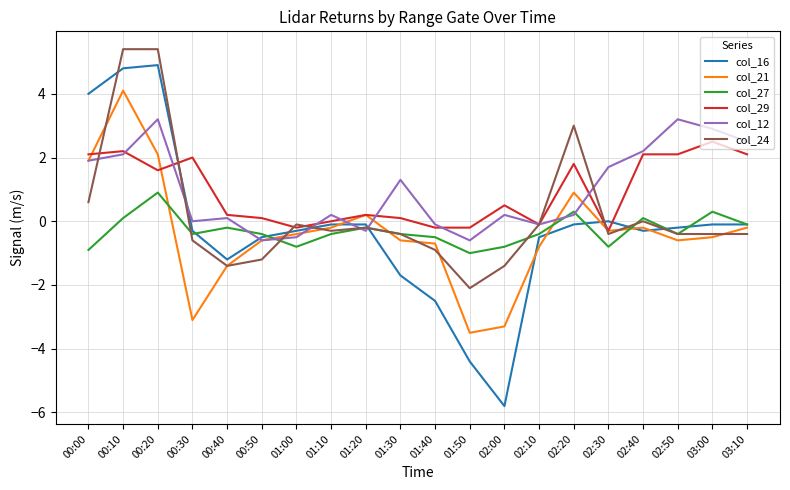

What is the highest value of the col_12 series?

3.2